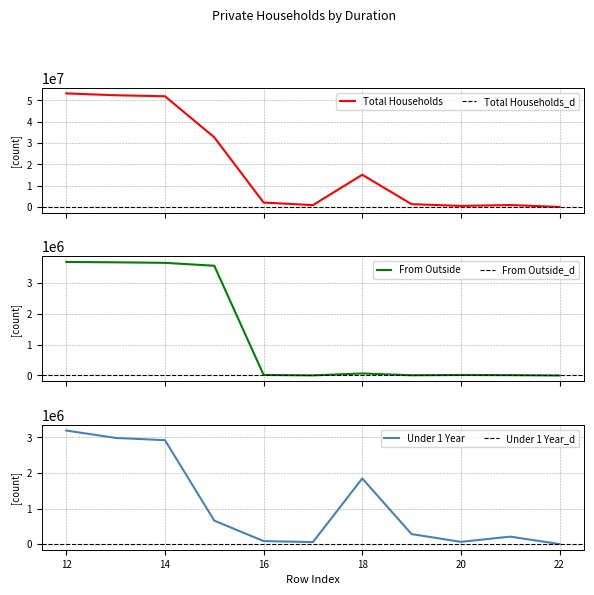

Reading right to left, what are all the values shown in this chart?

Total Households: 22=380	21=870799	20=476430	19=1291466	18=15108361	17=844610	16=2046146	15=32693605	14=51984188	13=52460618	12=53331797
From Outside: 22=10	21=11444	20=17127	19=7338	18=65249	17=3229	16=18298	15=3548285	14=3642399	13=3659526	12=3670980
Under 1 Year: 22=19	21=208607	20=62295	19=280358	18=1846222	17=55320	16=83178	15=659132	14=2924210	13=2986505	12=3195131